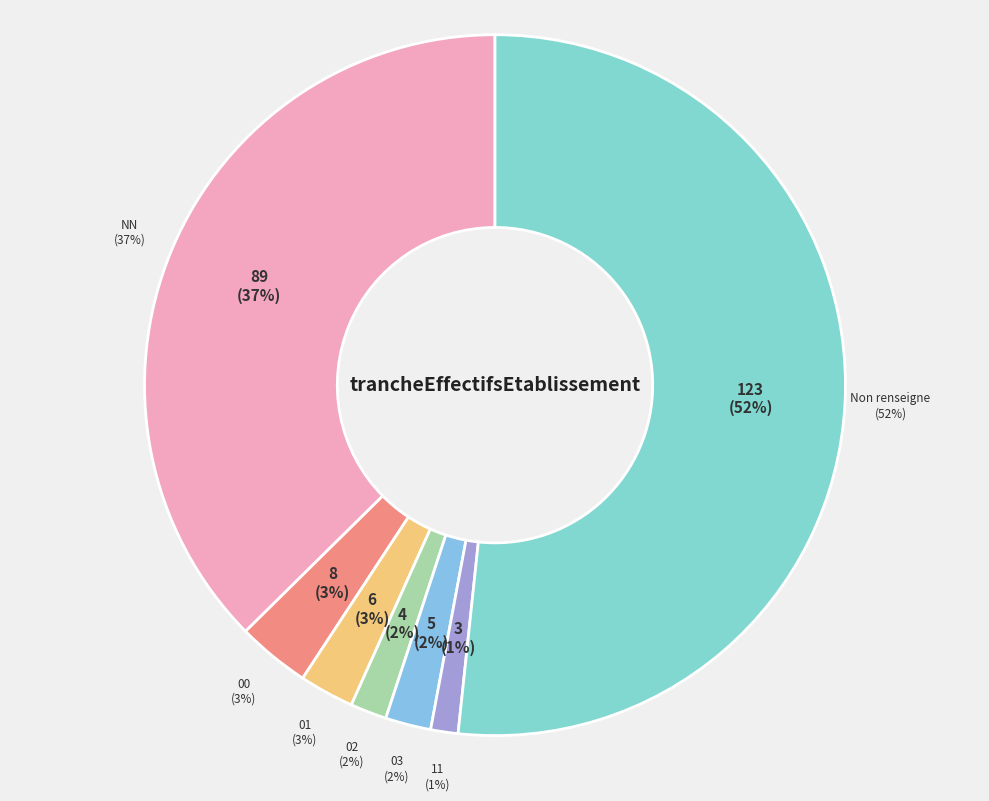

Which slice is the smallest?

11